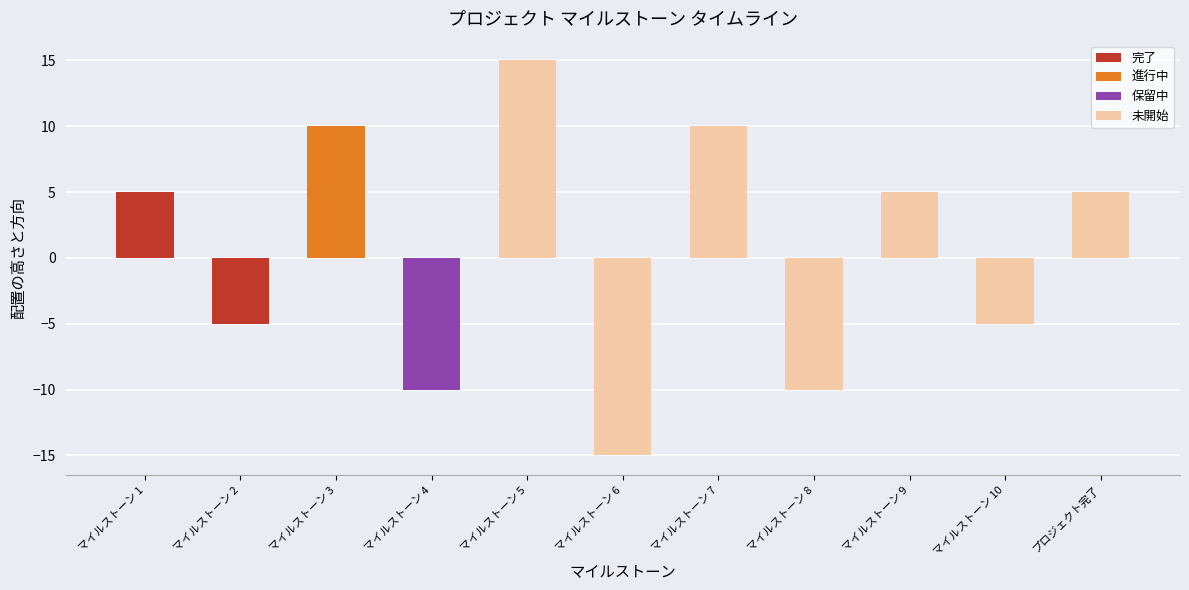

True or false: the data shows -3 at マイルストーン 8.

False